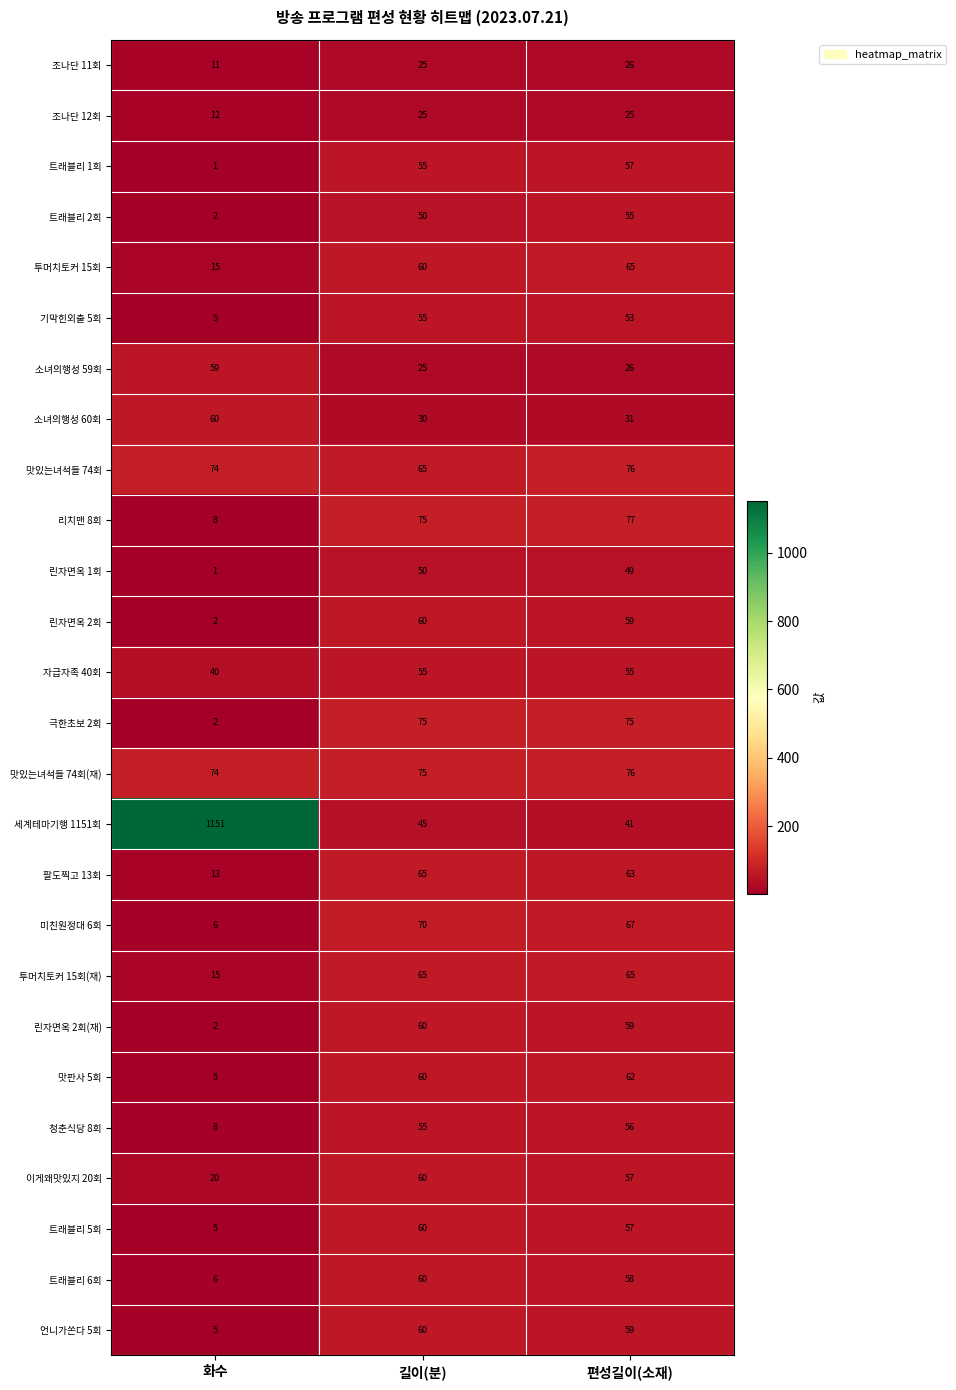

The value of 트래블리 6회 at 편성길이(소재) is 33. True or false?

False